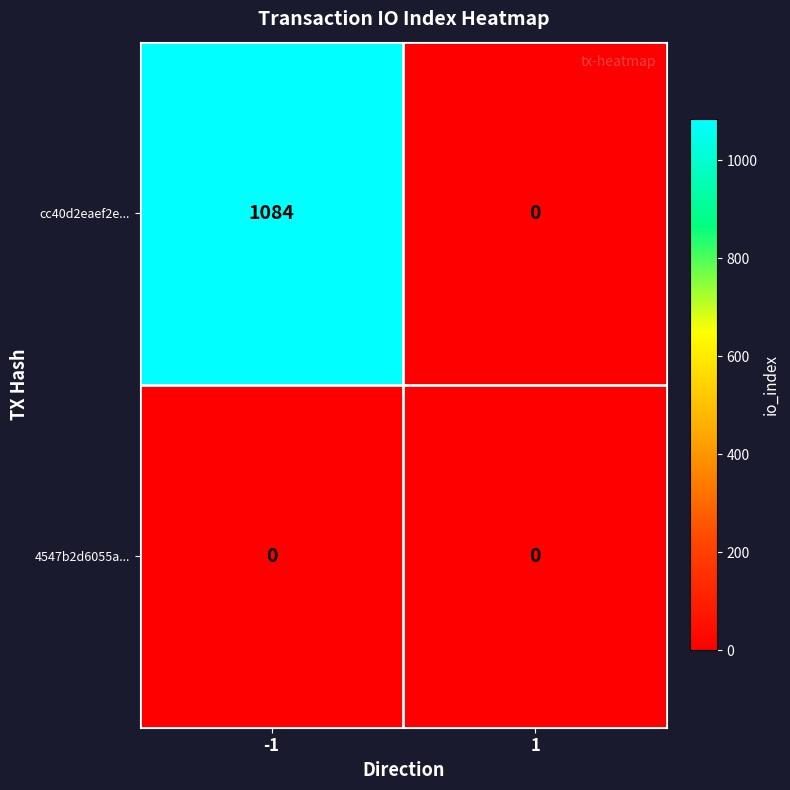

What is the greatest value displayed?

1084